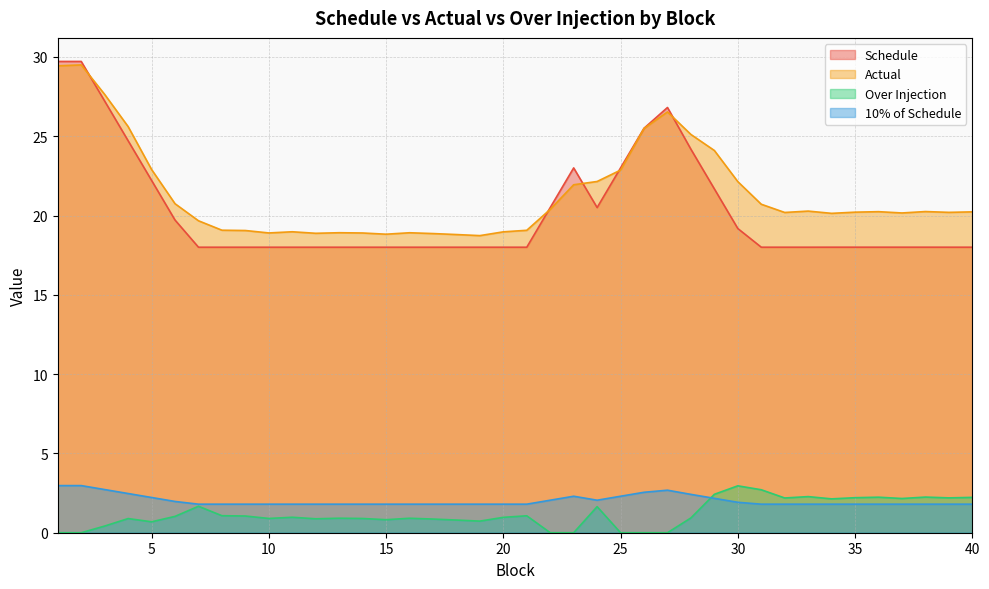

In Schedule, how many points are lower than both neighbors (excluding endpoints)?

1